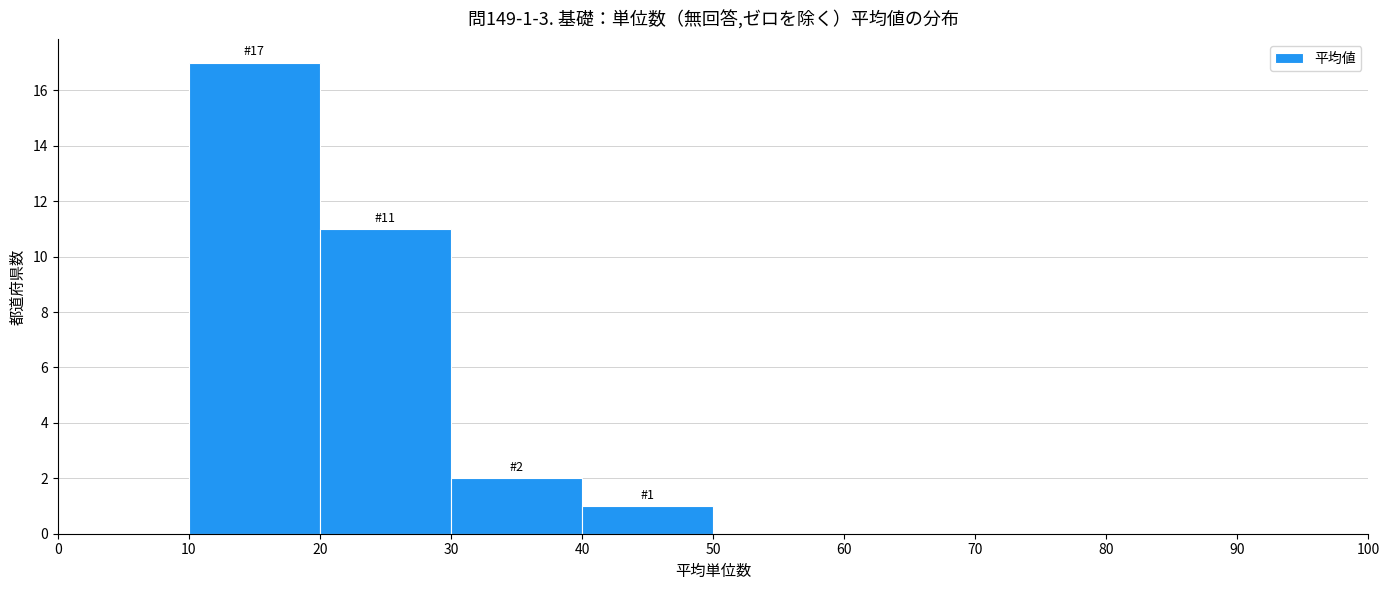

Which range on the x-axis has the tallest bar?

10 to 20